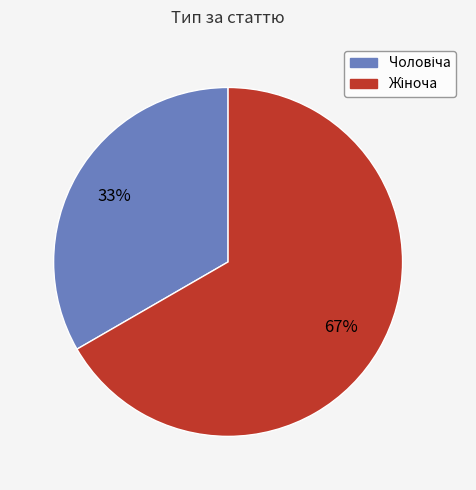

Is there a majority slice in this chart?

Yes